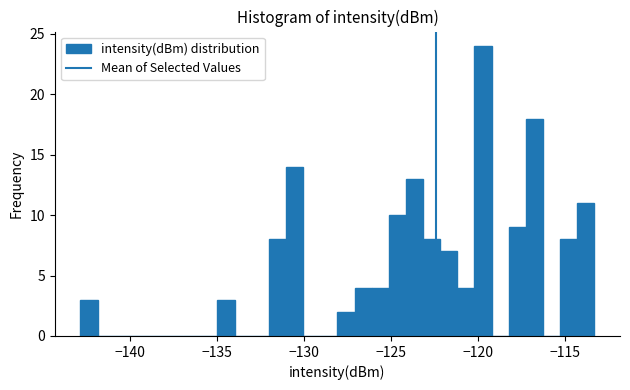

Around what value on the x-axis is the tallest bar? Give the approximate position of its centre, as read against the axis.

-119.5